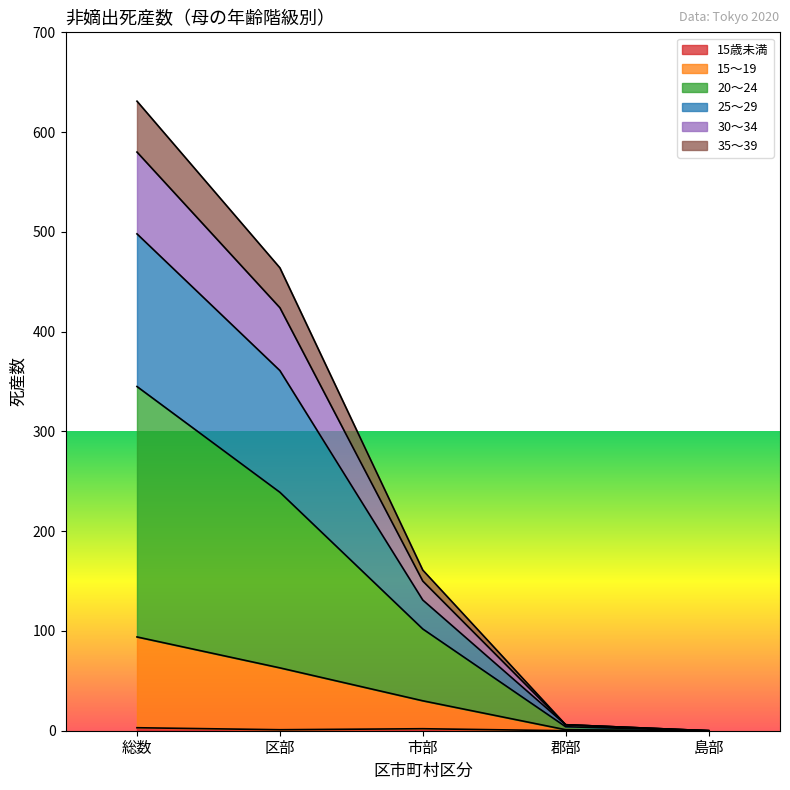

How many distinct data groups are displayed?

6